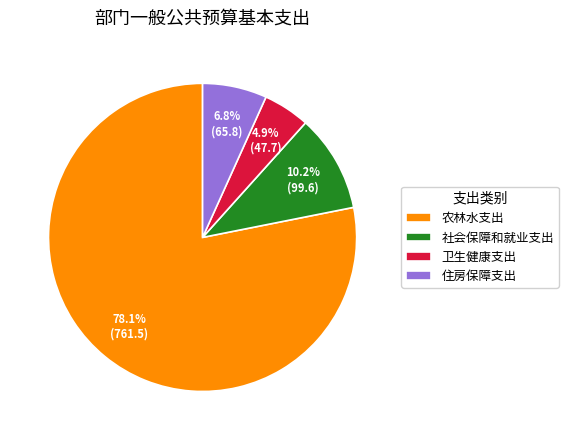

Which category has the biggest portion of the pie?

农林水支出